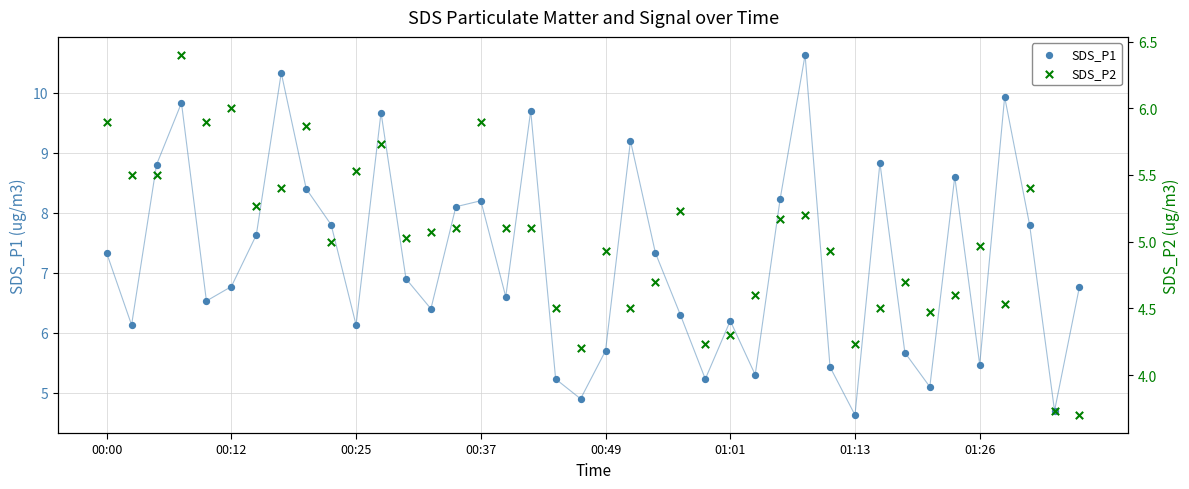

Is the value of SDS_P1 at 27 greater than the value of SDS_P2 at 00:49?

Yes